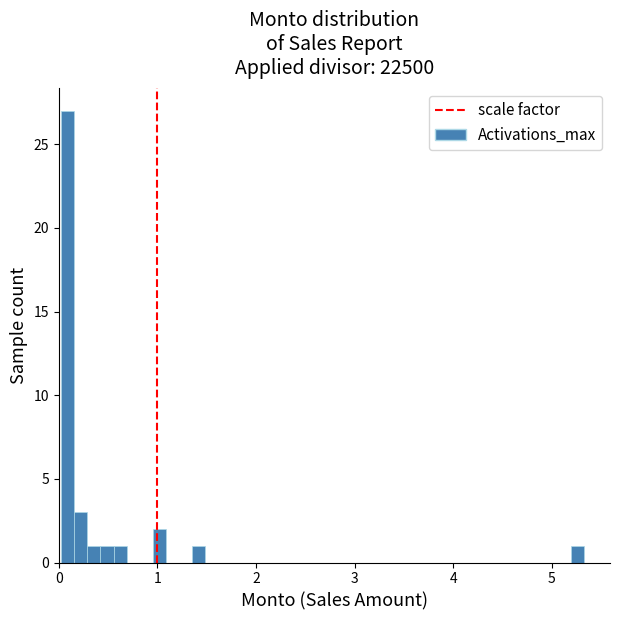

Around what value on the x-axis is the tallest bar? Give the approximate position of its centre, as read against the axis.

0.1